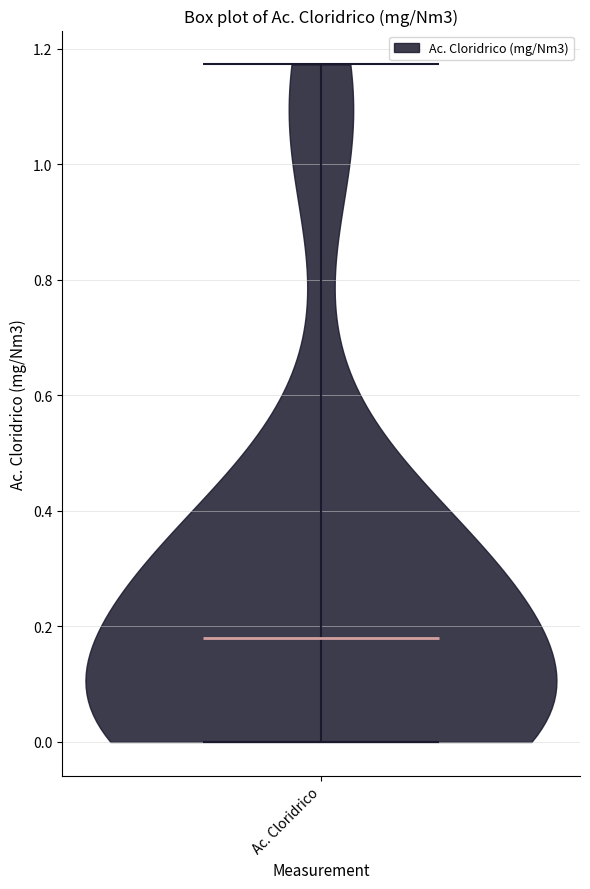

What is the highest point the violin for Ac. Cloridrico reaches on the y-axis? The values are not printed on the chart, so give them approximately, as read against the axis.

1.18